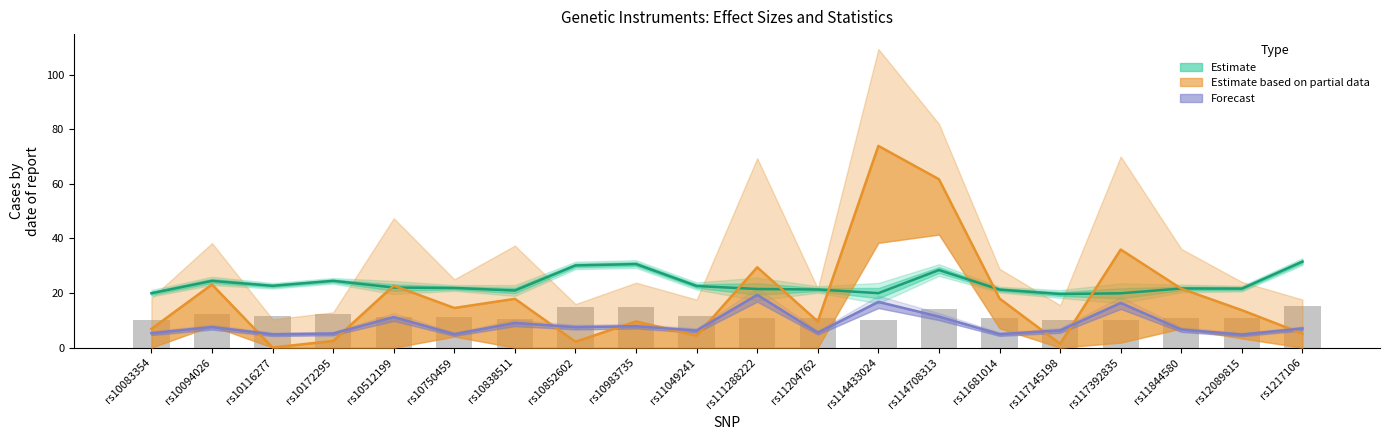

What is the label of the 20th bar from the right?

rs10083354